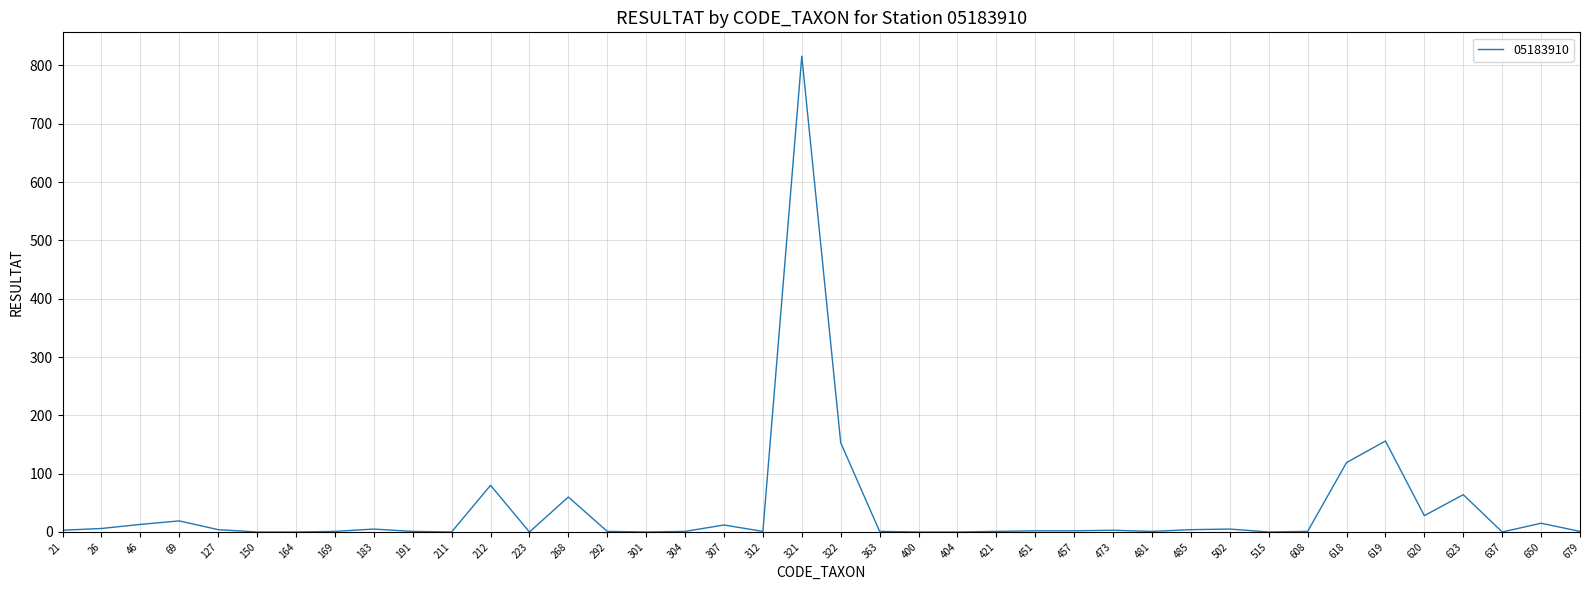

What is the difference between the values at 322 and 223?

153